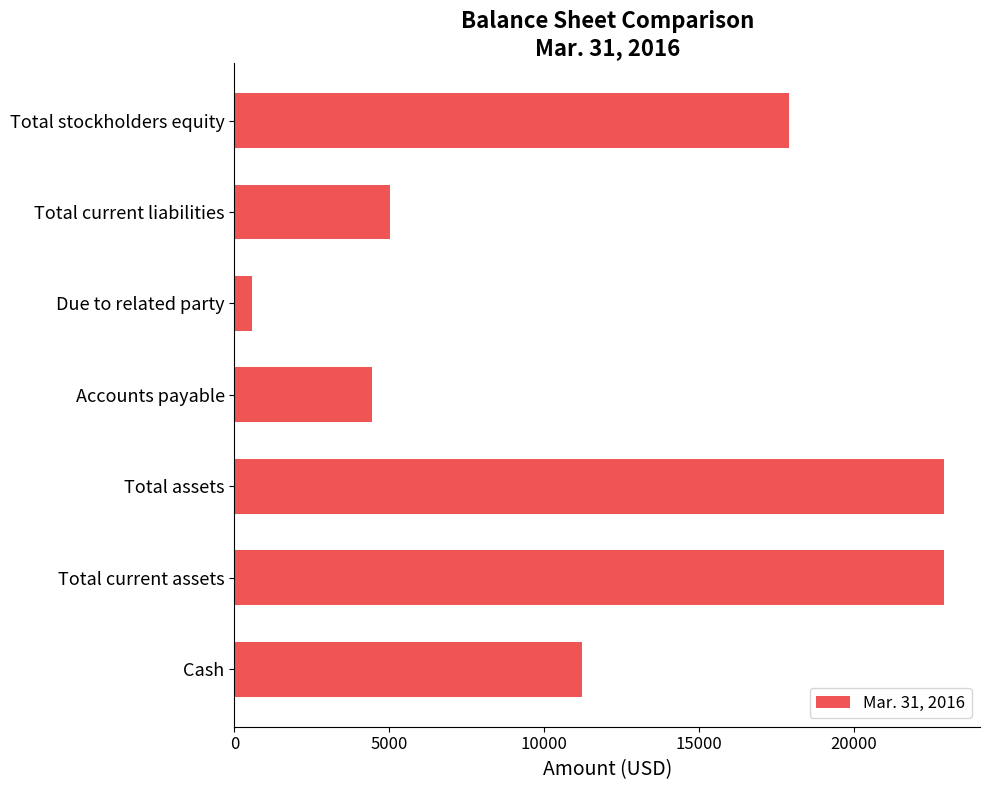

At which label is the value closest to 11735?

Cash